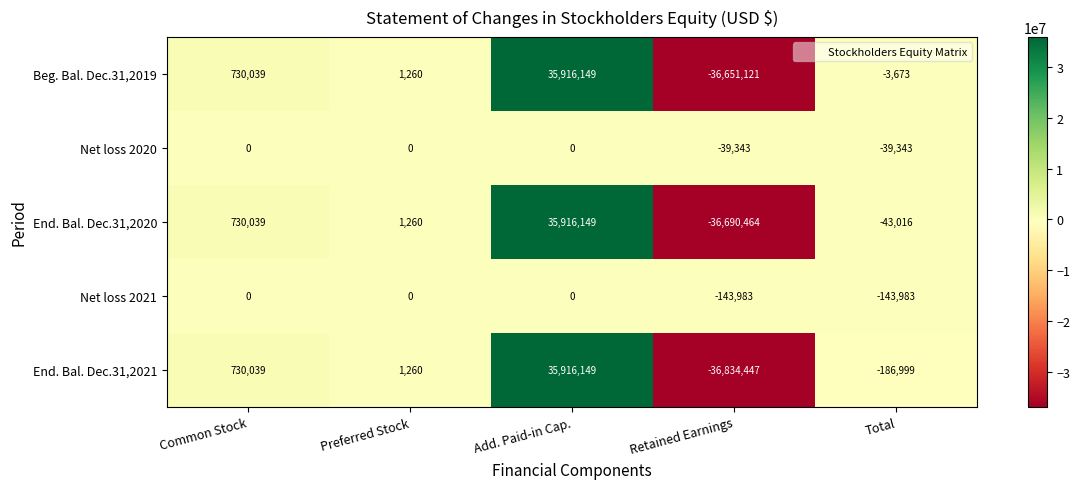

What is the average value of the Beg. Bal. Dec.31,2019 series?

-1469